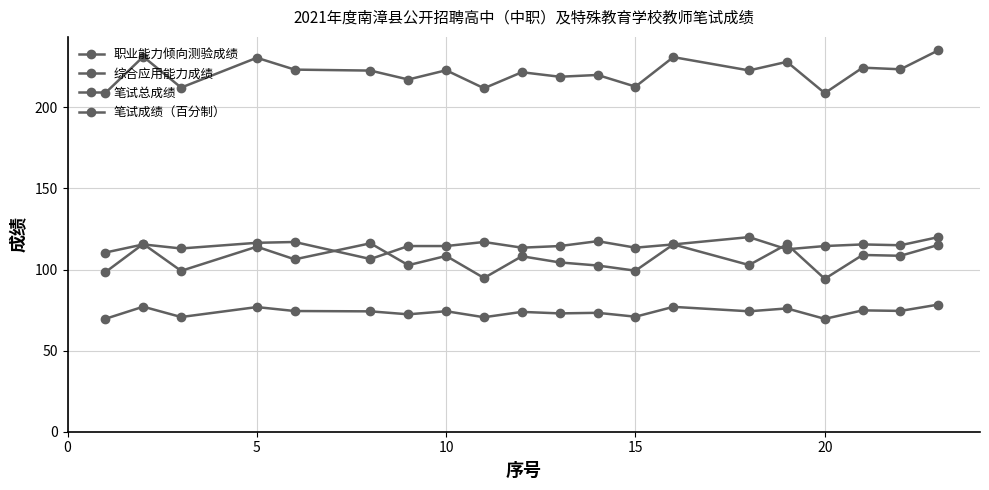

Which series ends up on top after the final intersection of 职业能力倾向测验成绩 and 综合应用能力成绩?

综合应用能力成绩